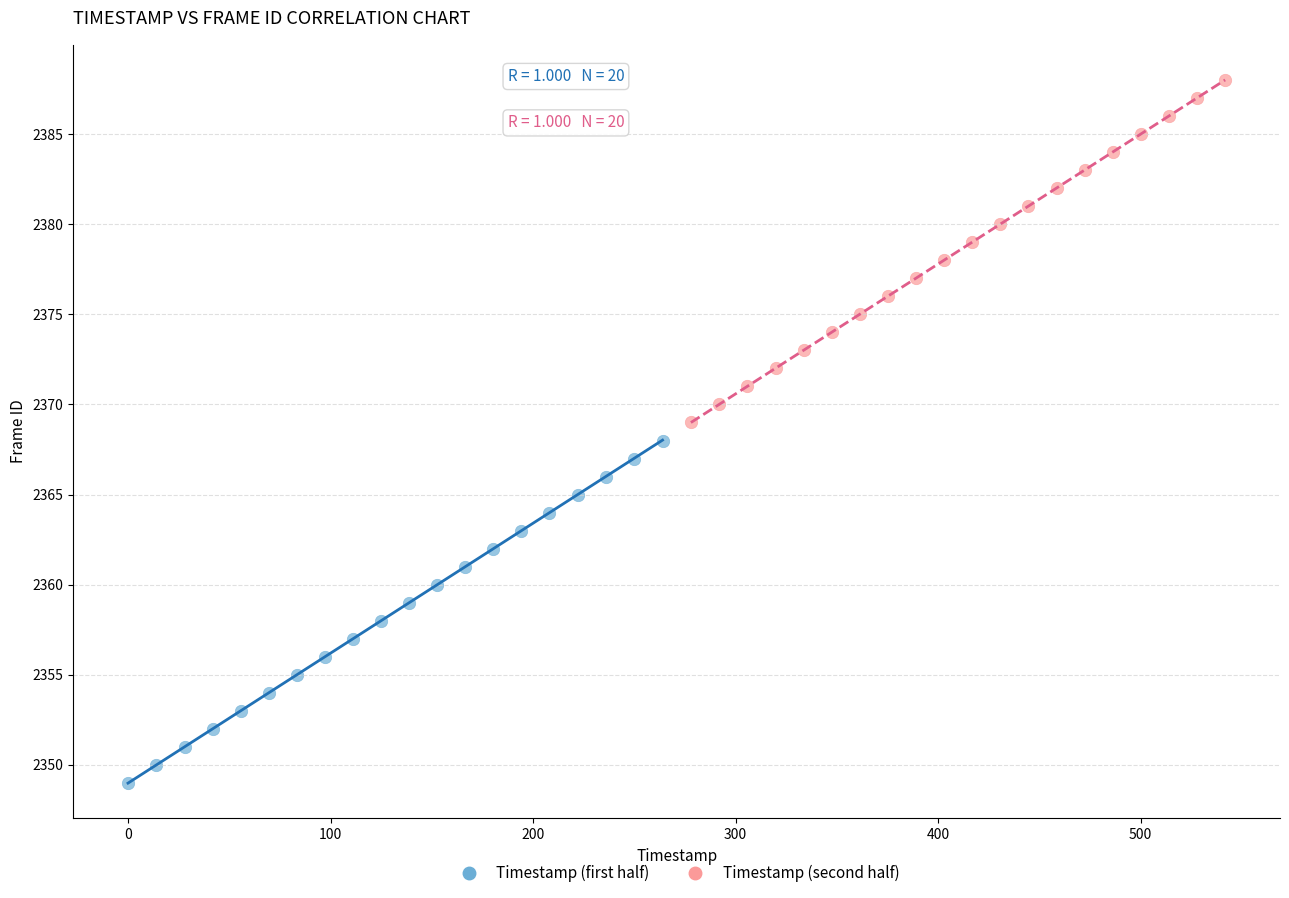

Which series contains the highest Y value?

Timestamp (second half)